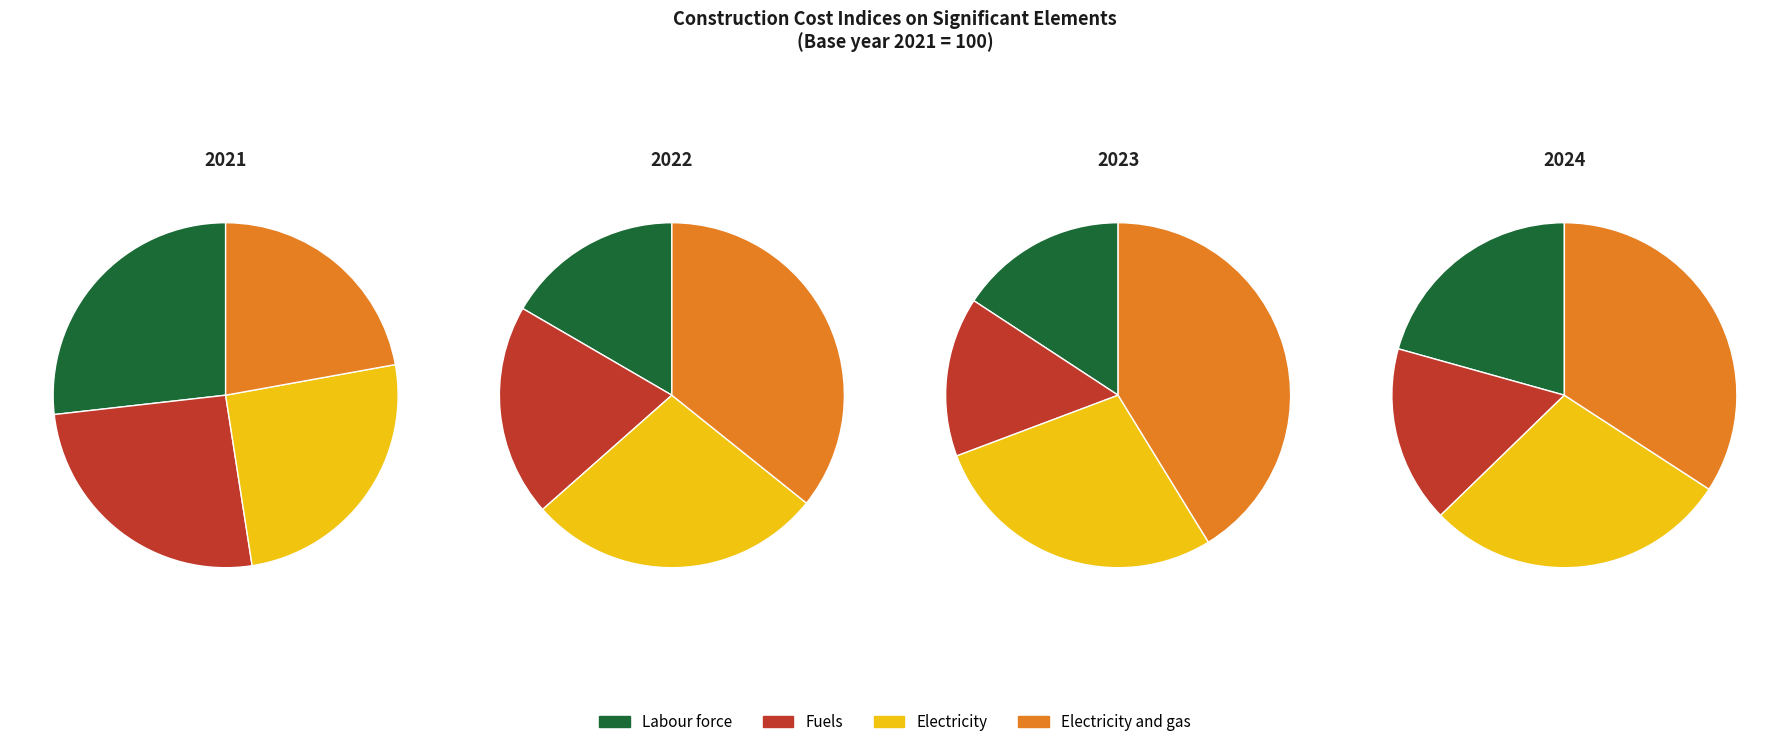

How many segments does this pie chart have?

4